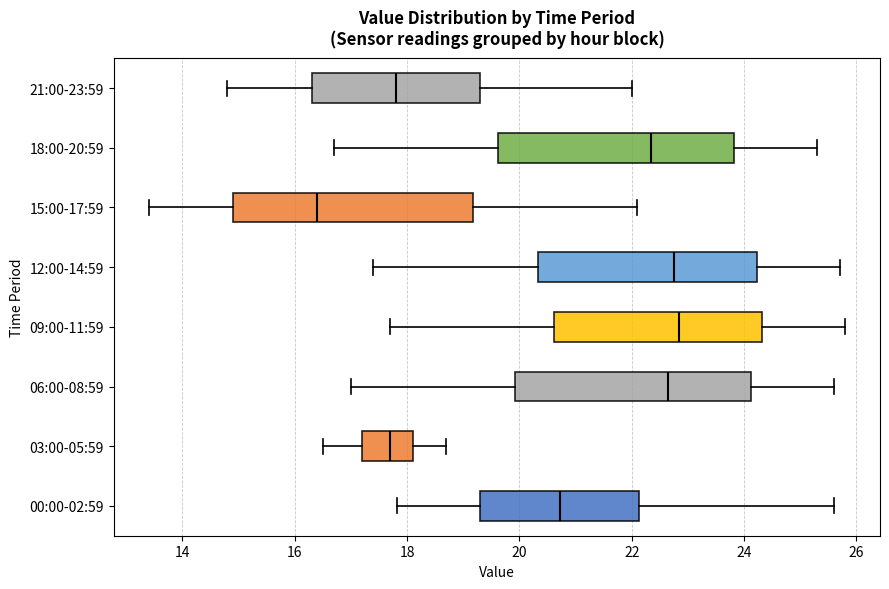

Reading bottom to top, transcribe this box plot: for each box, give where its median line is, the range the box spans, and where its two whiskers end, as read against the x-axis. The values are not printed on the chart, so give them approximately, as read against the axis.

00:00-02:59: median 20.8, box 19.4 to 22.2, whiskers 17.8 to 25.6
03:00-05:59: median 17.8, box 17.2 to 18.2, whiskers 16.6 to 18.8
06:00-08:59: median 22.6, box 20.0 to 24.2, whiskers 17.0 to 25.6
09:00-11:59: median 22.8, box 20.6 to 24.4, whiskers 17.8 to 25.8
12:00-14:59: median 22.8, box 20.4 to 24.2, whiskers 17.4 to 25.8
15:00-17:59: median 16.4, box 15.0 to 19.2, whiskers 13.4 to 22.2
18:00-20:59: median 22.4, box 19.6 to 23.8, whiskers 16.8 to 25.4
21:00-23:59: median 17.8, box 16.4 to 19.4, whiskers 14.8 to 22.0